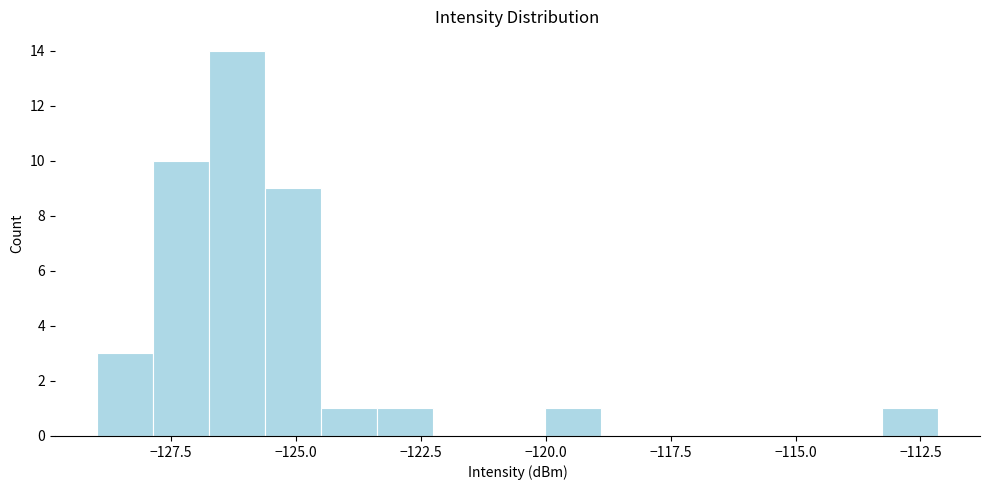

Around what value on the x-axis is the tallest bar? Give the approximate position of its centre, as read against the axis.

-126.0